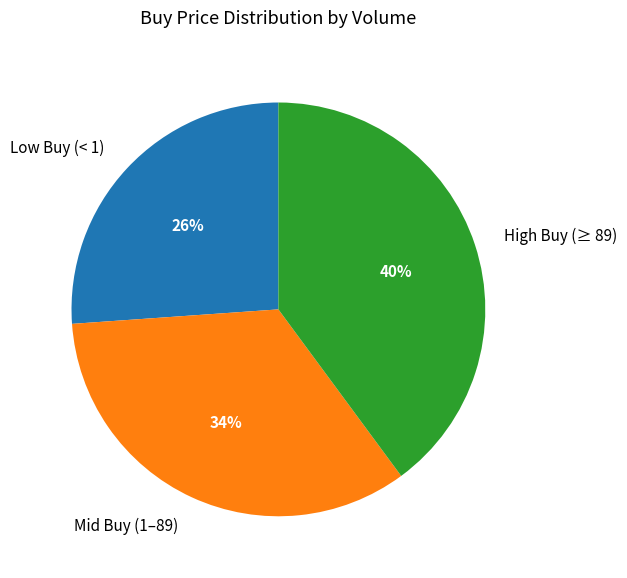

Does any single category account for the majority?

No